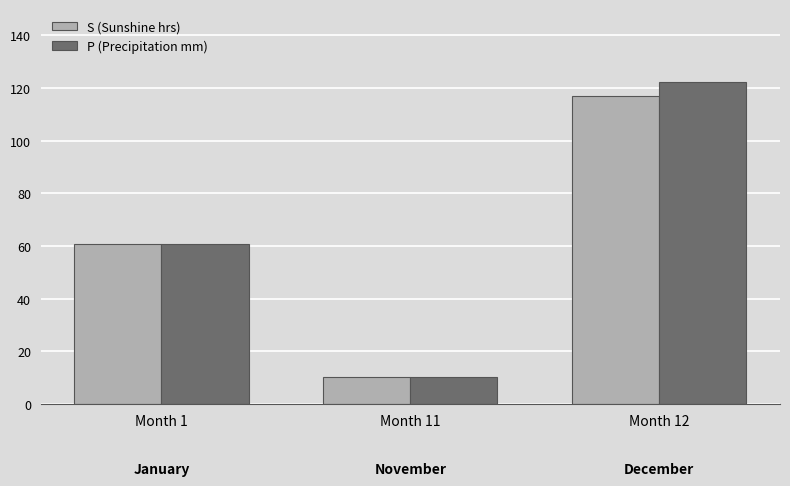

Rank the series by their maximum value, from highest to lowest.

P (Precipitation mm), S (Sunshine hrs)